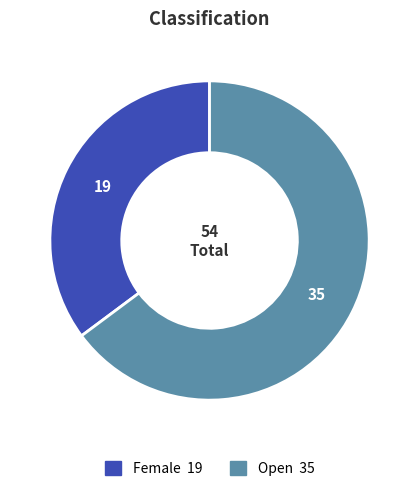

Which category has the smallest portion of the pie?

Female